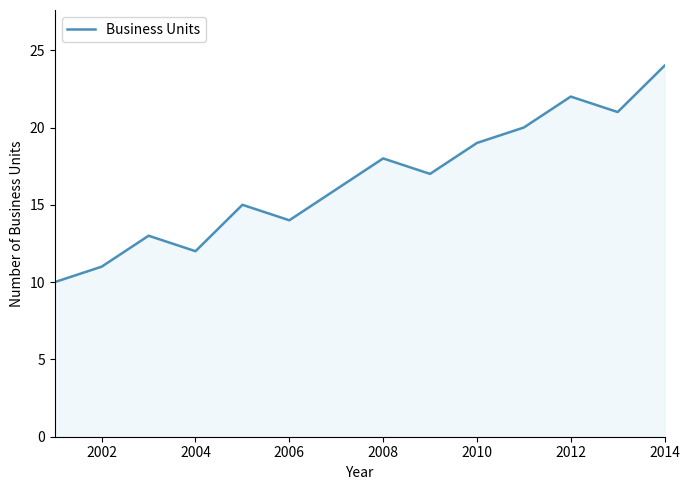

What is the difference between the maximum and minimum values?

14